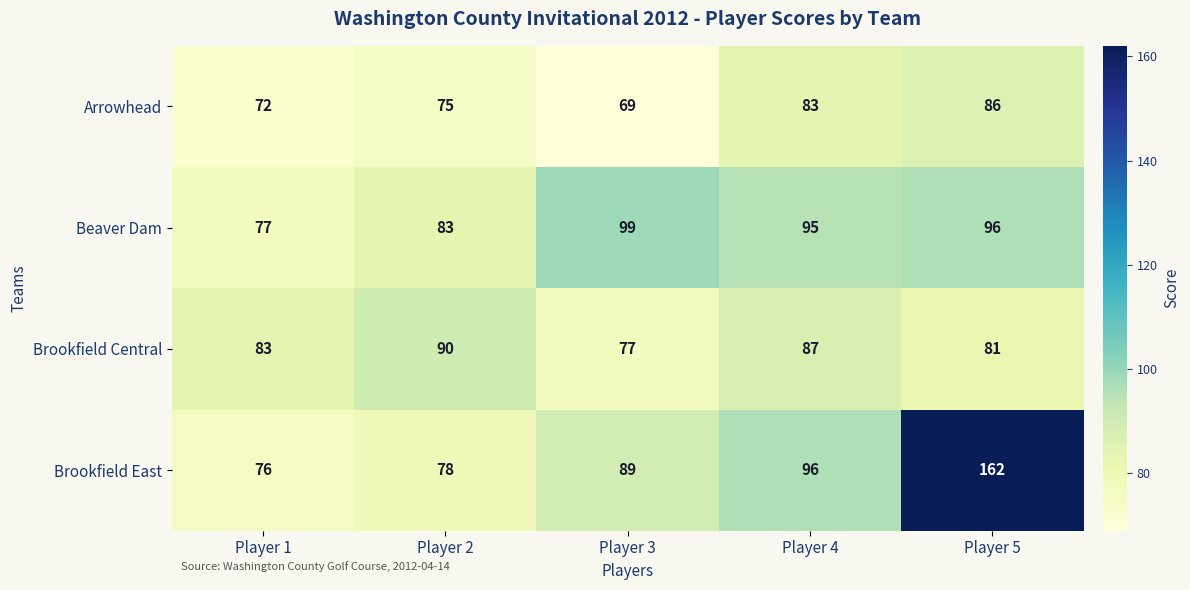

Rank the series by their maximum value, from lowest to highest.

Arrowhead, Brookfield Central, Beaver Dam, Brookfield East